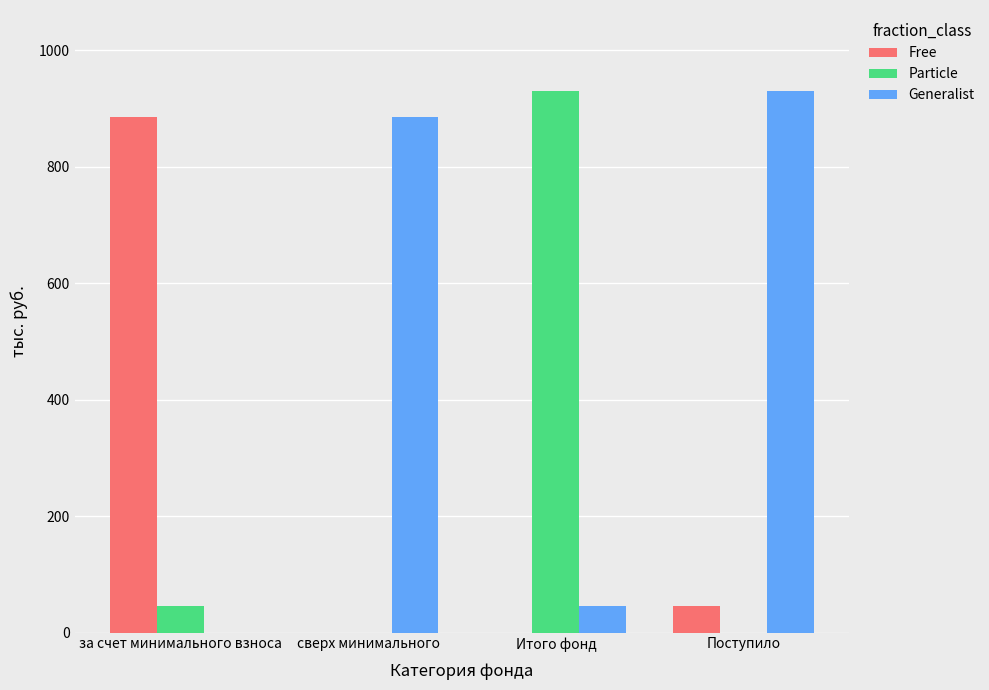

How many data points in Free are above 44?

2